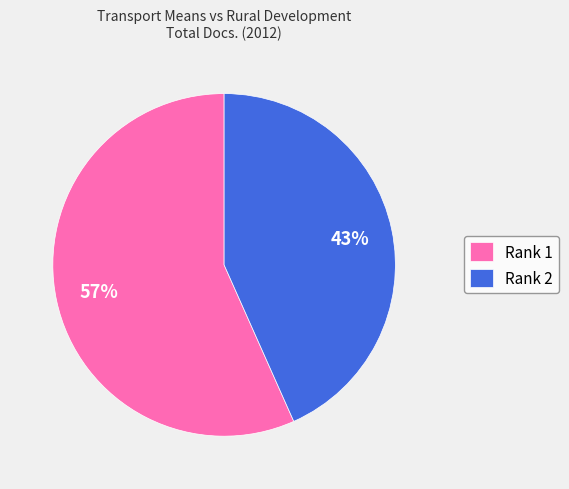

Which slice represents more than half of the pie?

Rank 1